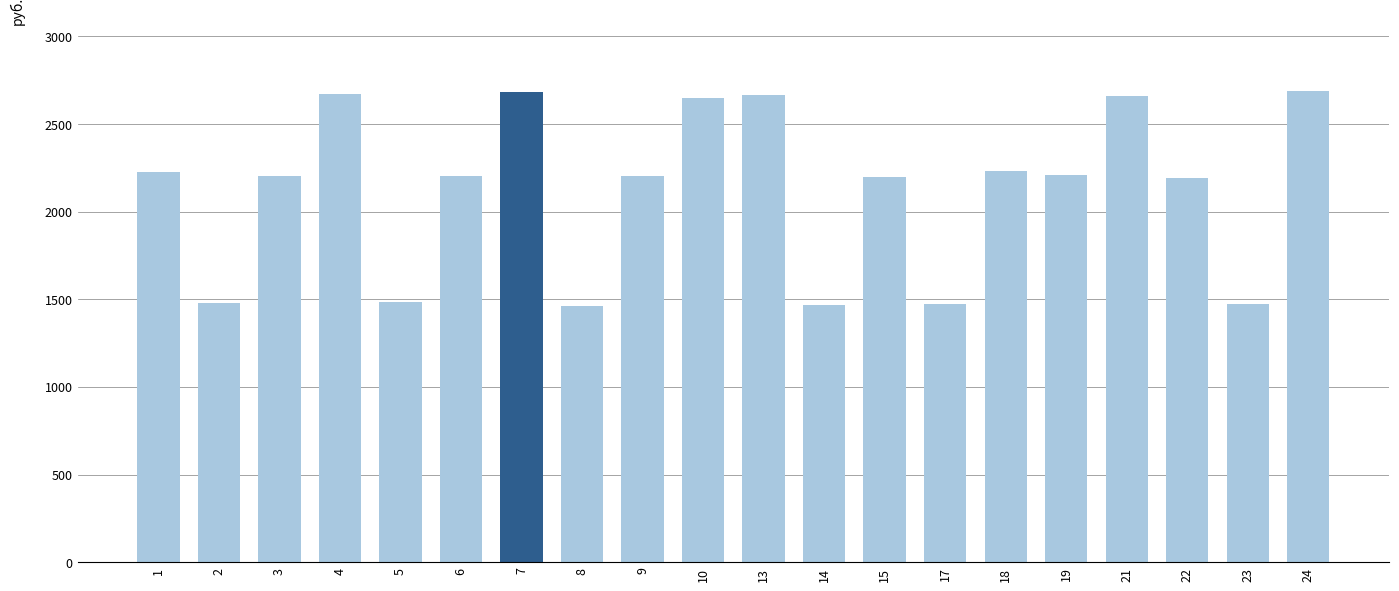

What is the value of the 14th bar from the left?

1474.2